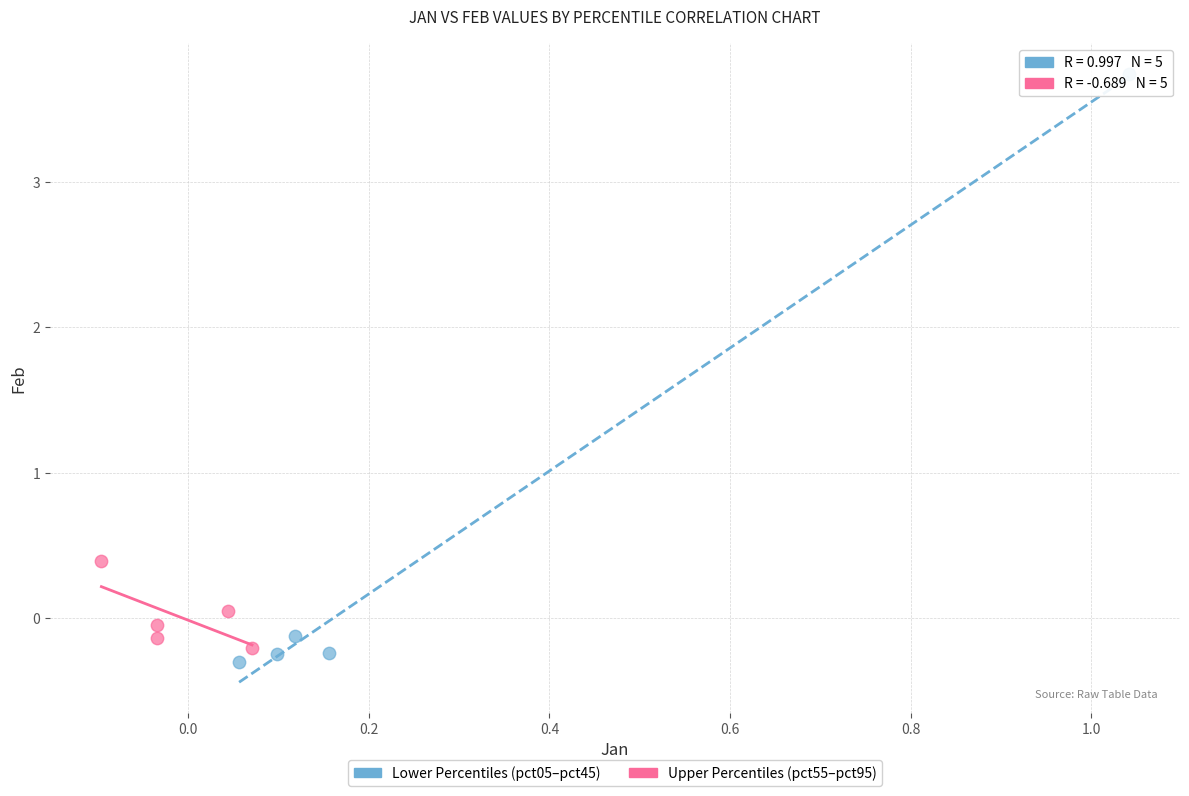

Which series has the widest spread of Y values?

Lower Percentiles (pct05–pct45)